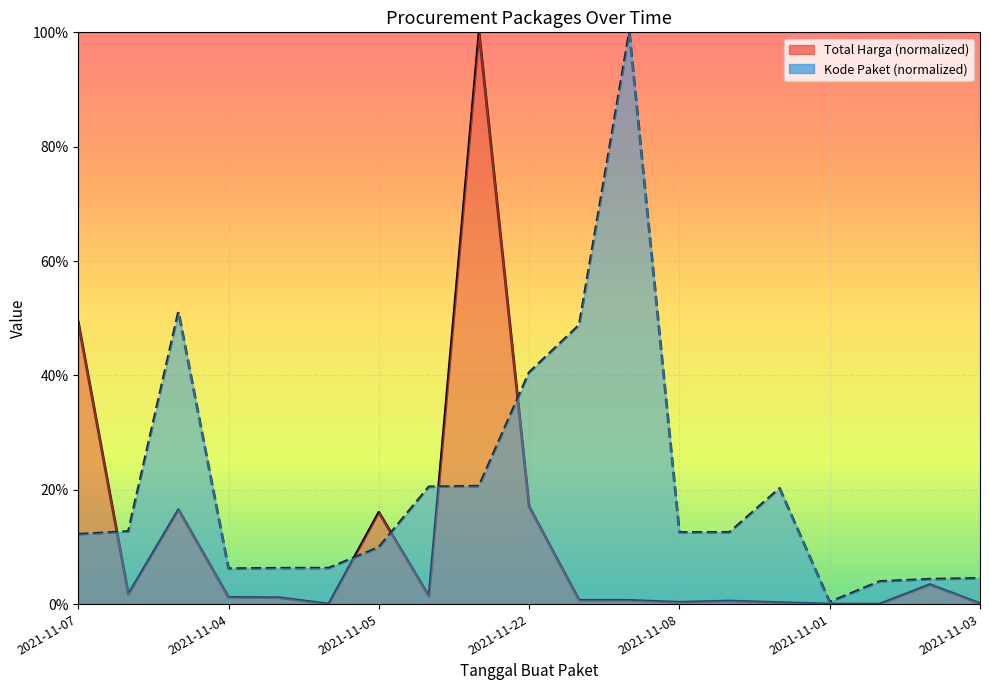

Is it true that Total Harga equals 0.0 at 2021-11-04?

False